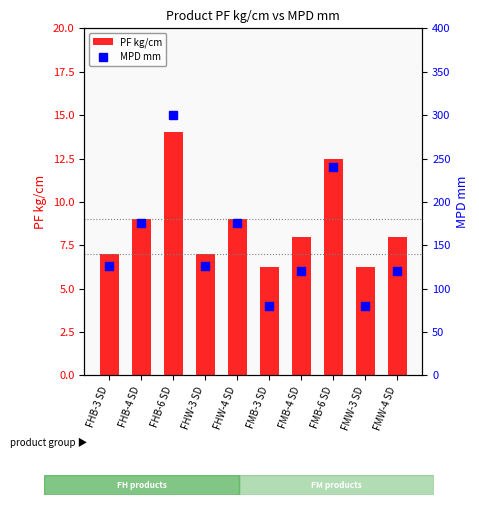

At how many categories does at least one series exceed 203?

2